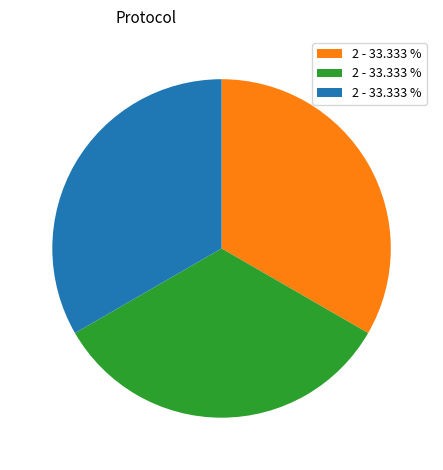

Is there any slice that represents more than half of the pie?

No